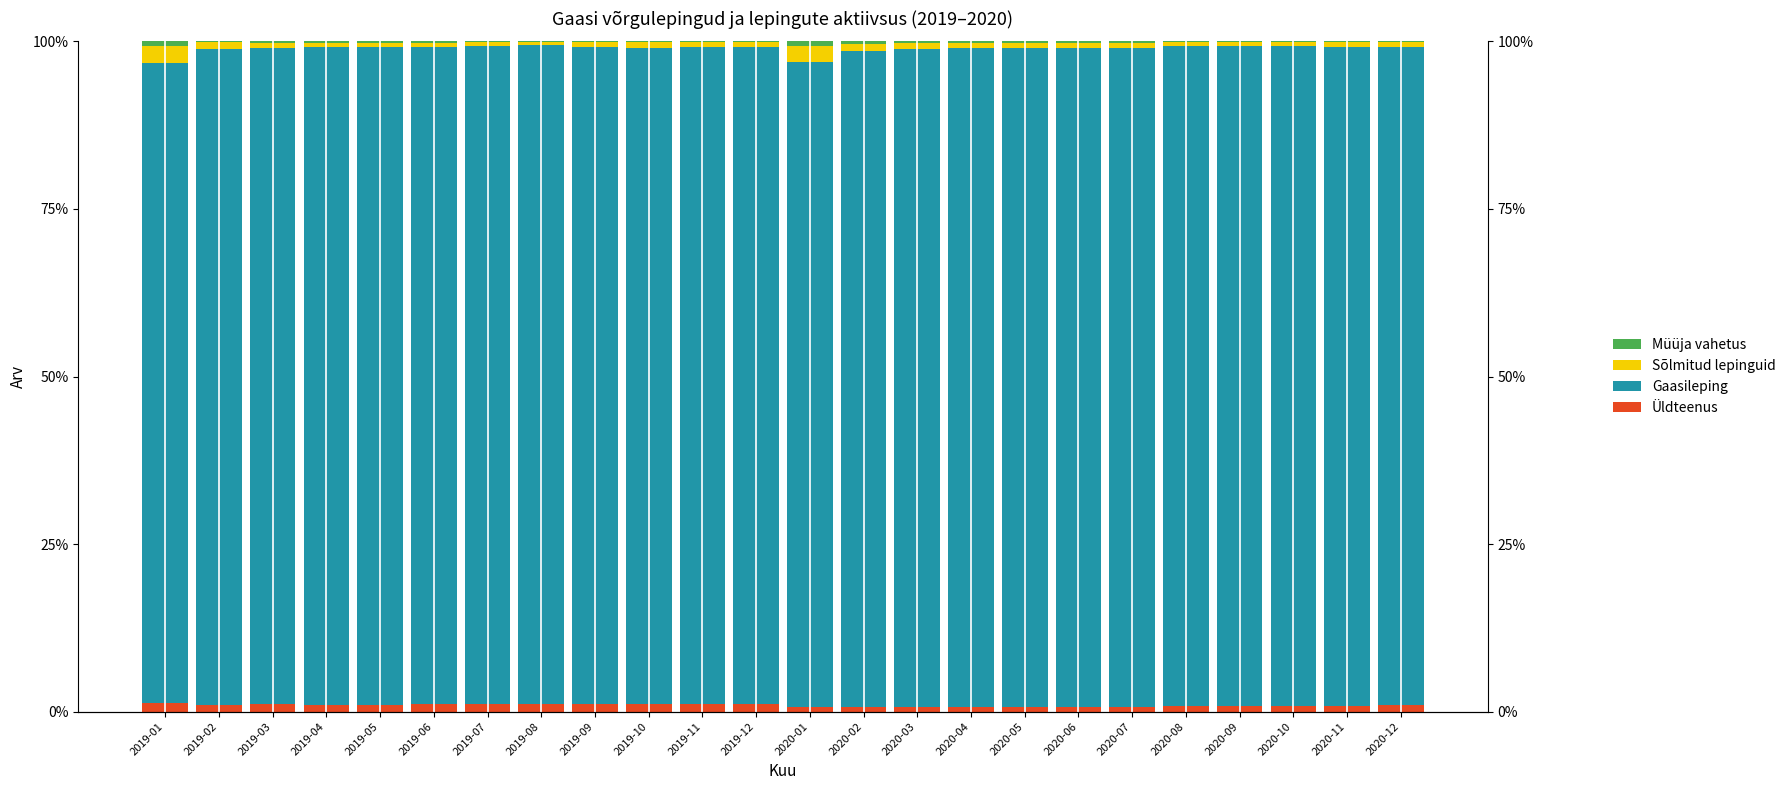

Reading right to left, list all the values displayed in this chart.

Üldteenus: 2020-12=0.9	2020-11=0.9	2020-10=0.9	2020-09=0.8	2020-08=0.8	2020-07=0.7	2020-06=0.7	2020-05=0.8	2020-04=0.8	2020-03=0.8	2020-02=0.8	2020-01=0.8	2019-12=1.2	2019-11=1.2	2019-10=1.1	2019-09=1.1	2019-08=1.1	2019-07=1.1	2019-06=1.1	2019-05=1.0	2019-04=1.0	2019-03=1.1	2019-02=1.0	2019-01=1.3
Gaasileping: 2020-12=98.2	2020-11=98.3	2020-10=98.4	2020-09=98.6	2020-08=98.6	2020-07=98.3	2020-06=98.3	2020-05=98.3	2020-04=98.3	2020-03=98.1	2020-02=97.8	2020-01=96.1	2019-12=98.0	2019-11=98.0	2019-10=97.9	2019-09=98.0	2019-08=98.3	2019-07=98.2	2019-06=98.1	2019-05=98.1	2019-04=98.1	2019-03=97.9	2019-02=97.8	2019-01=95.4
Sõlmitud lepinguid: 2020-12=0.7	2020-11=0.7	2020-10=0.6	2020-09=0.6	2020-08=0.5	2020-07=0.8	2020-06=0.7	2020-05=0.7	2020-04=0.7	2020-03=0.8	2020-02=1.0	2020-01=2.5	2019-12=0.6	2019-11=0.8	2019-10=0.8	2019-09=0.8	2019-08=0.5	2019-07=0.6	2019-06=0.7	2019-05=0.7	2019-04=0.7	2019-03=0.8	2019-02=1.1	2019-01=2.6
Müüja vahetus: 2020-12=0.2	2020-11=0.1	2020-10=0.1	2020-09=0.1	2020-08=0.1	2020-07=0.2	2020-06=0.2	2020-05=0.2	2020-04=0.3	2020-03=0.3	2020-02=0.4	2020-01=0.6	2019-12=0.1	2019-11=0.1	2019-10=0.1	2019-09=0.1	2019-08=0.1	2019-07=0.1	2019-06=0.2	2019-05=0.2	2019-04=0.2	2019-03=0.3	2019-02=0.2	2019-01=0.7